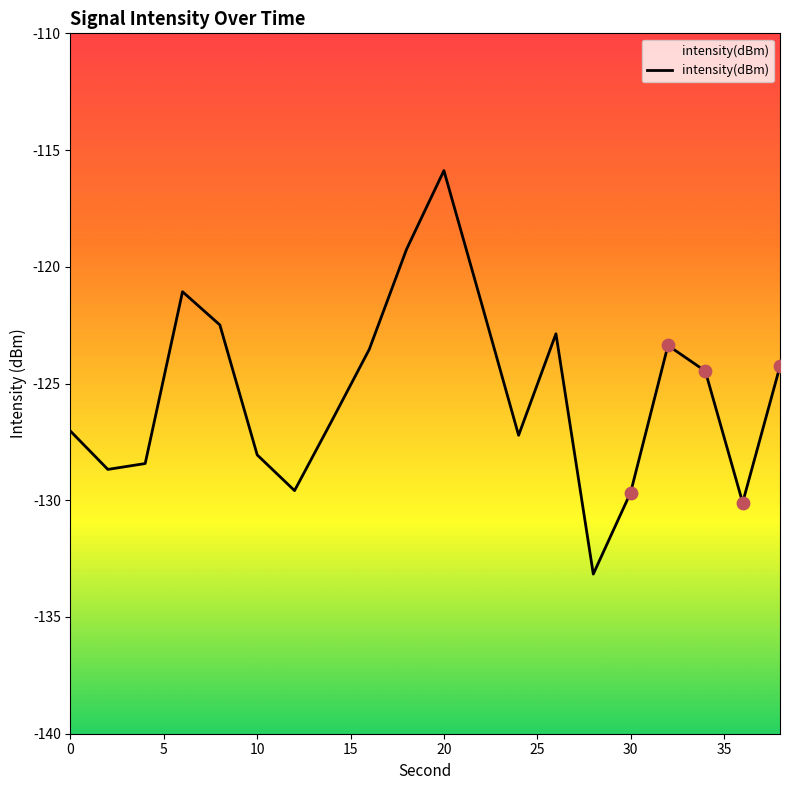

Between 10 and 24, which is larger?

24